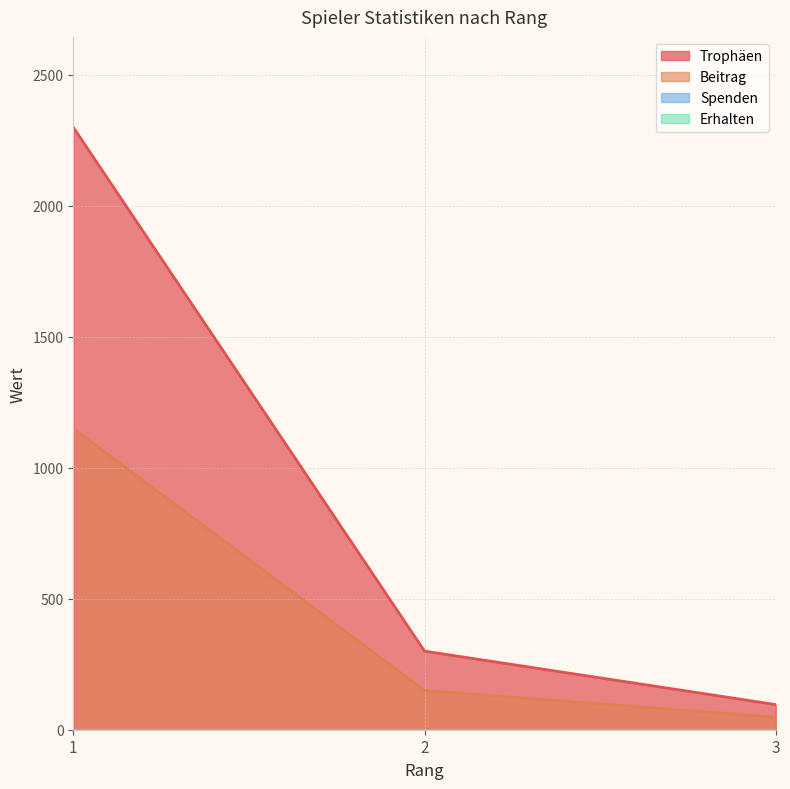

What is the difference between the maximum and second lowest values in the Trophäen series?

2000